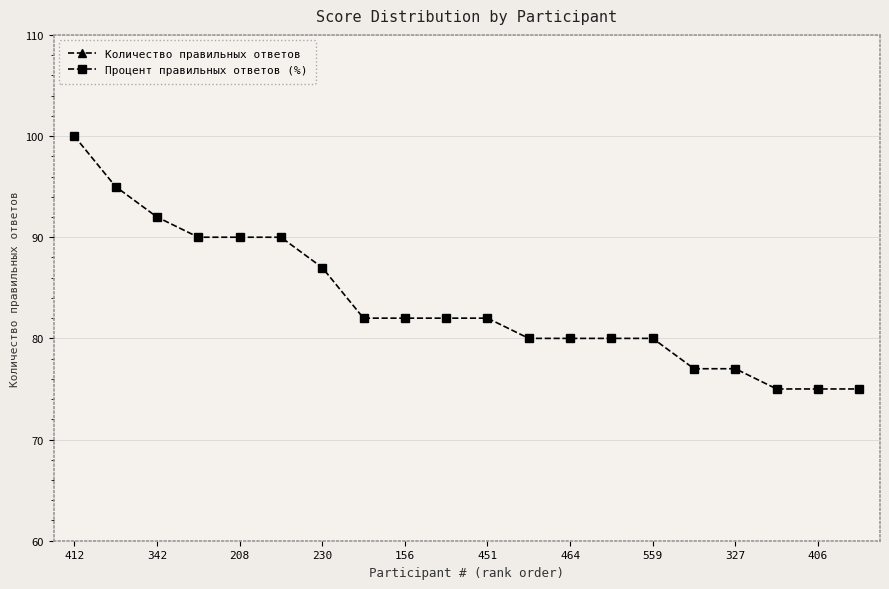

The Процент правильных ответов (%) series shows 56 at 230. True or false?

False